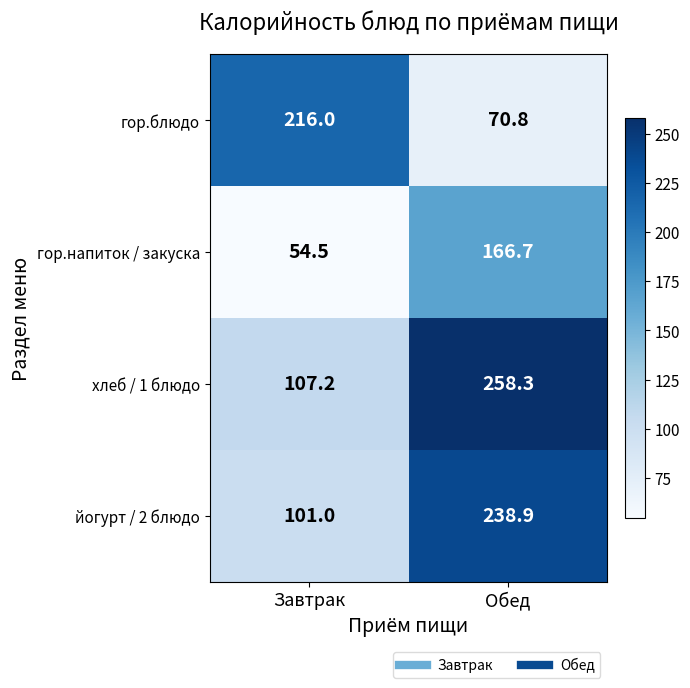

Between Завтрак and Обед, which series saw the biggest shift?

хлеб / 1 блюдо